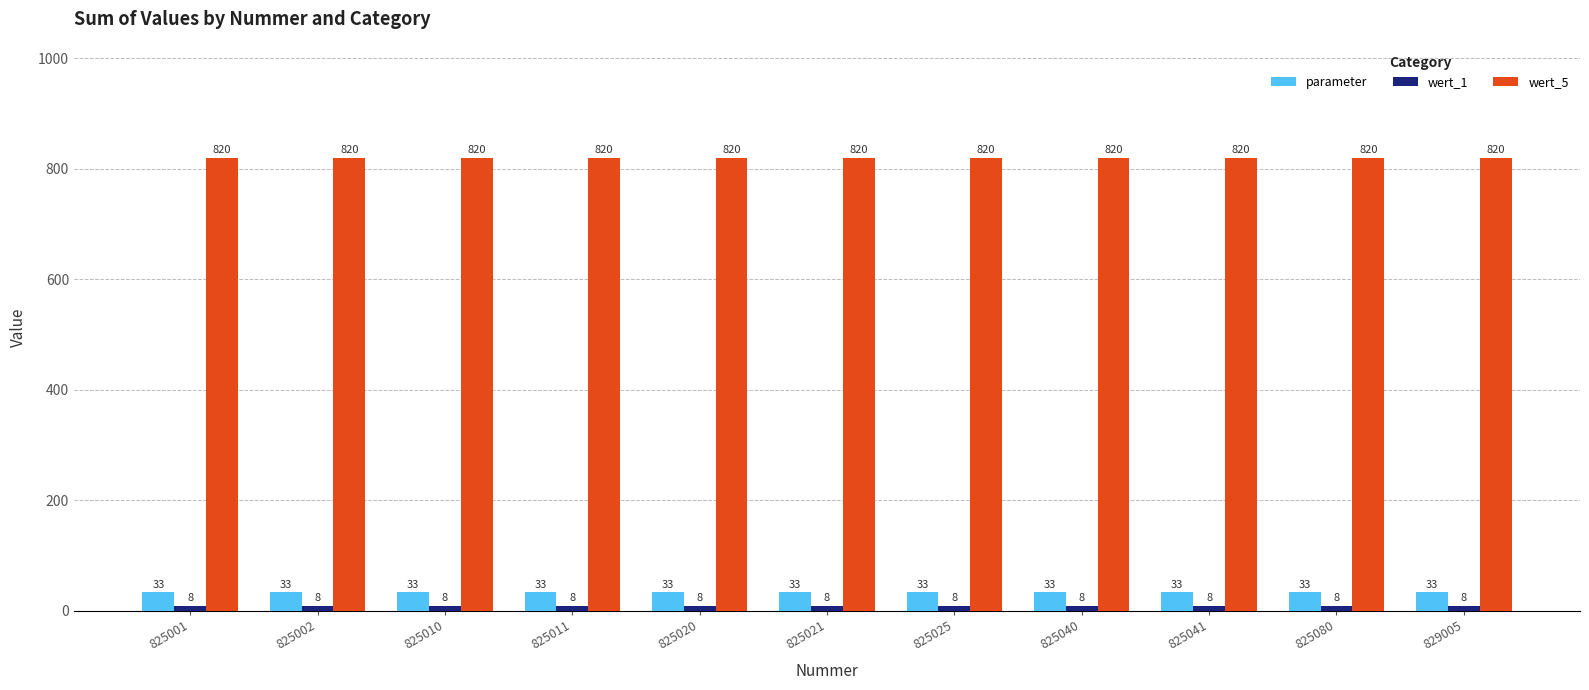

At how many categories does at least one series exceed 450?

11